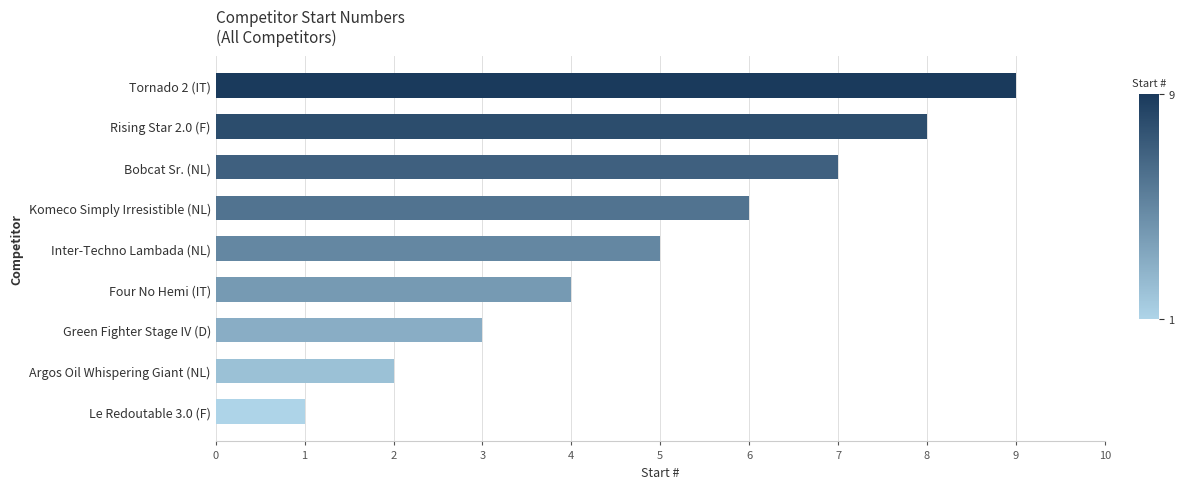

What is the change in value from Bobcat Sr. (NL) to Four No Hemi (IT)?

-3